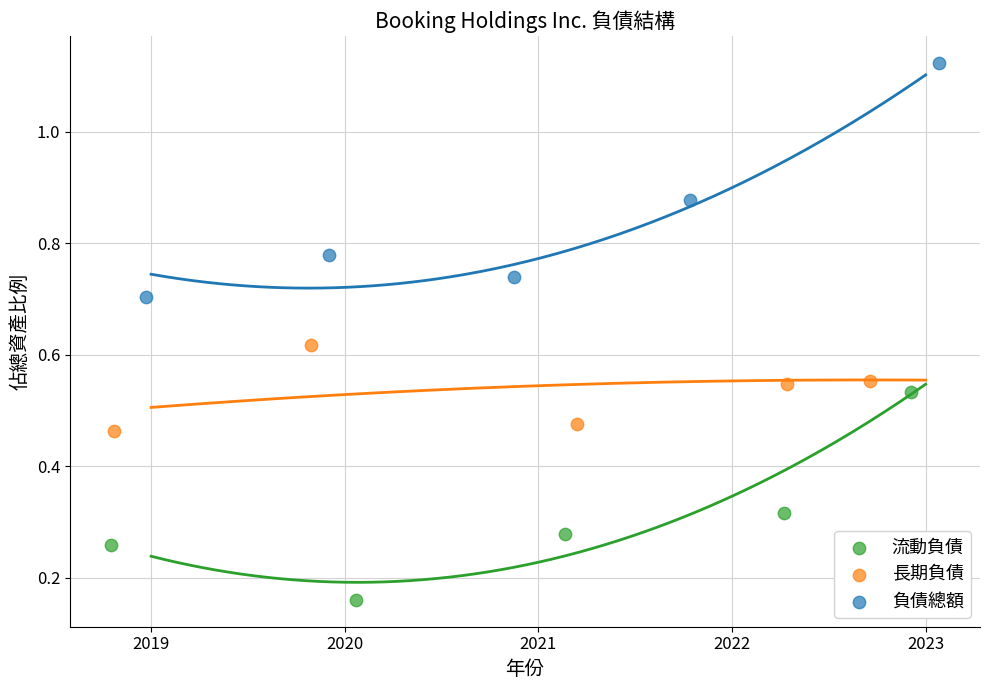

Which series contains the lowest Y value?

流動負債